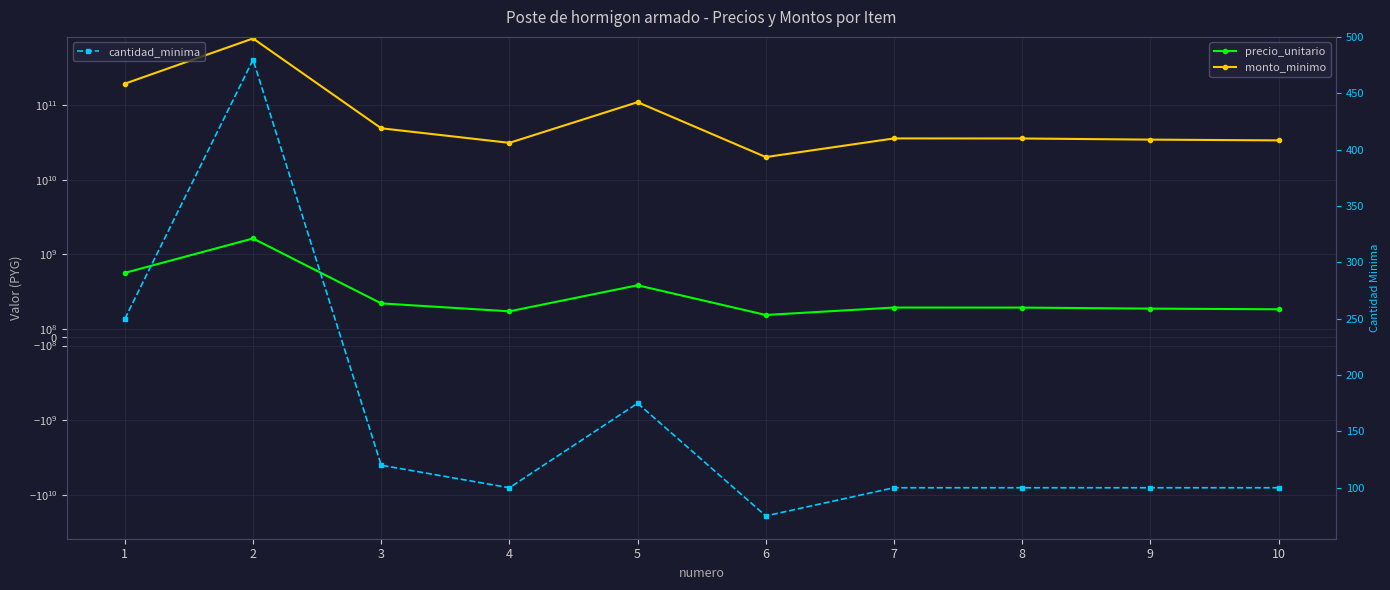

Is the value of precio_unitario at 4 greater than the value of cantidad_minima at 2?

Yes